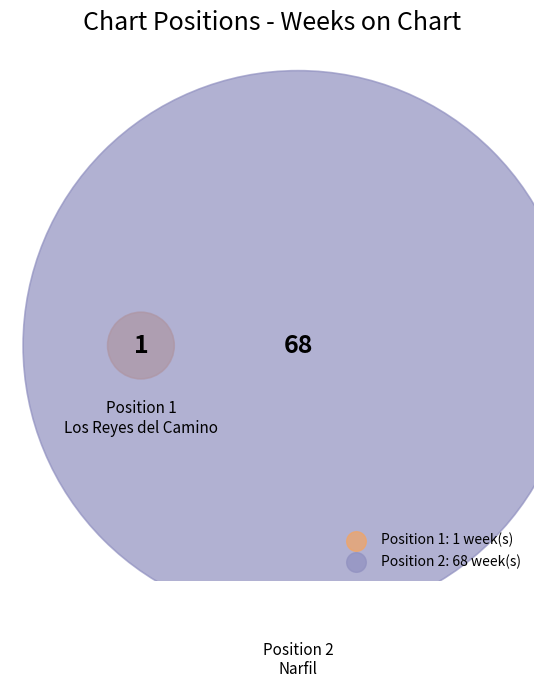

Which slice is the smallest?

1